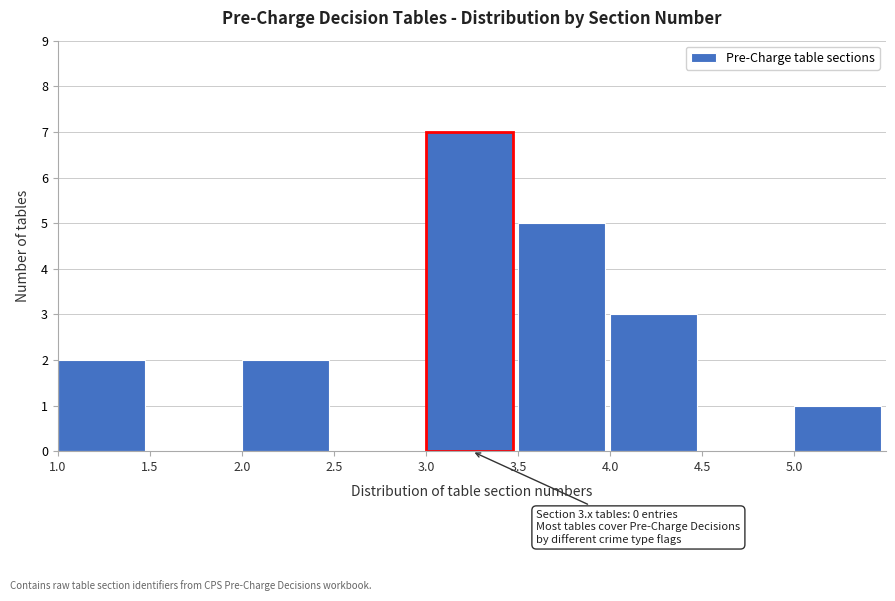

Which range on the x-axis has the tallest bar?

3.0 to 3.5